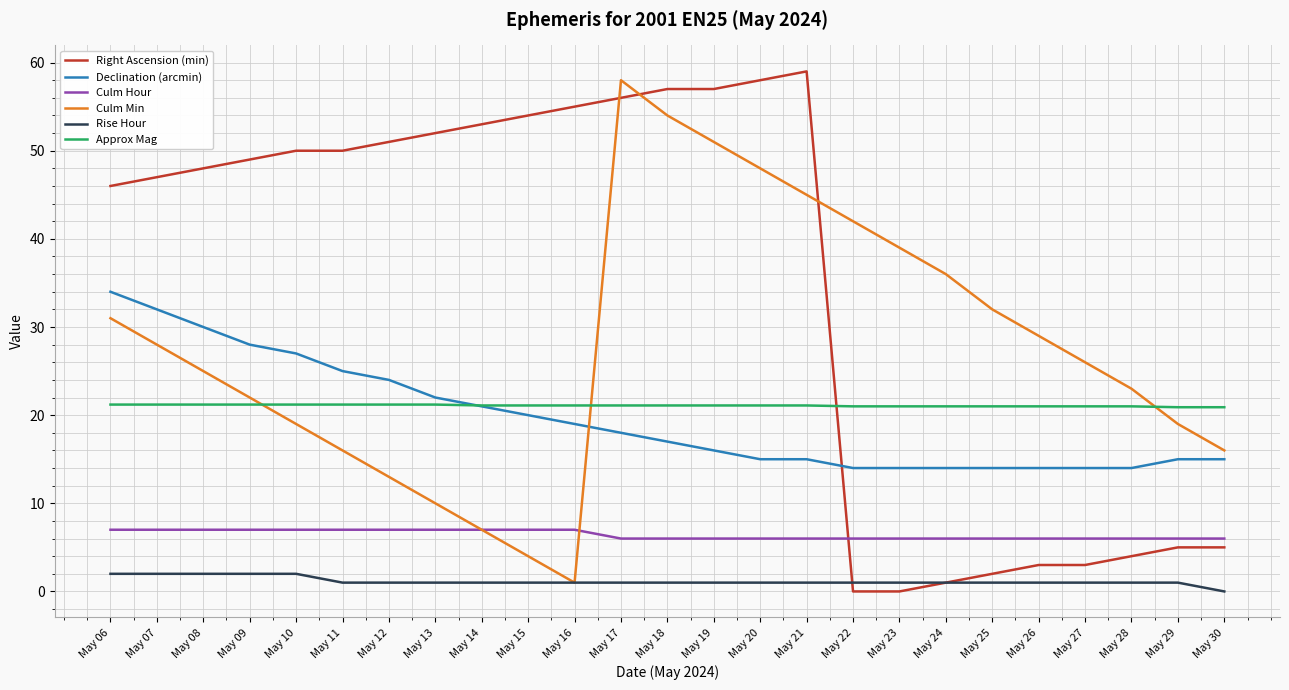

What is the minimum value for Approx Mag?

20.9